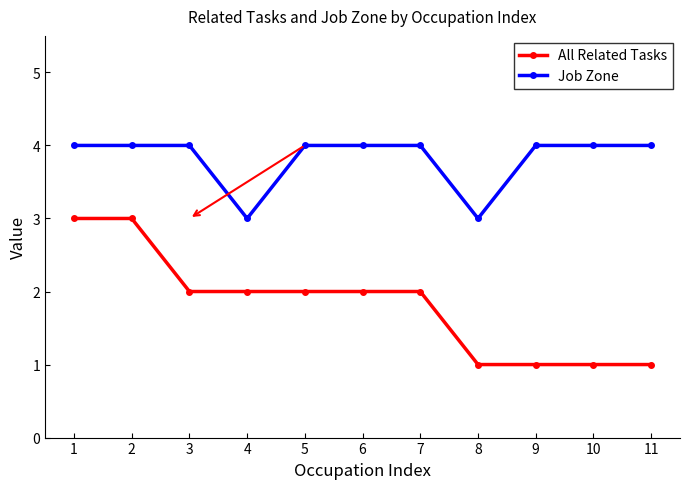

Is this an area chart (filled region under the line)?

No